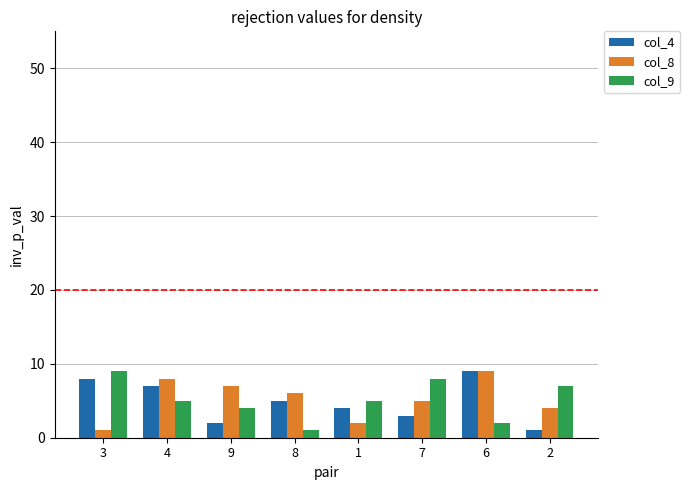

What is the difference between the highest and lowest values at 9?

5